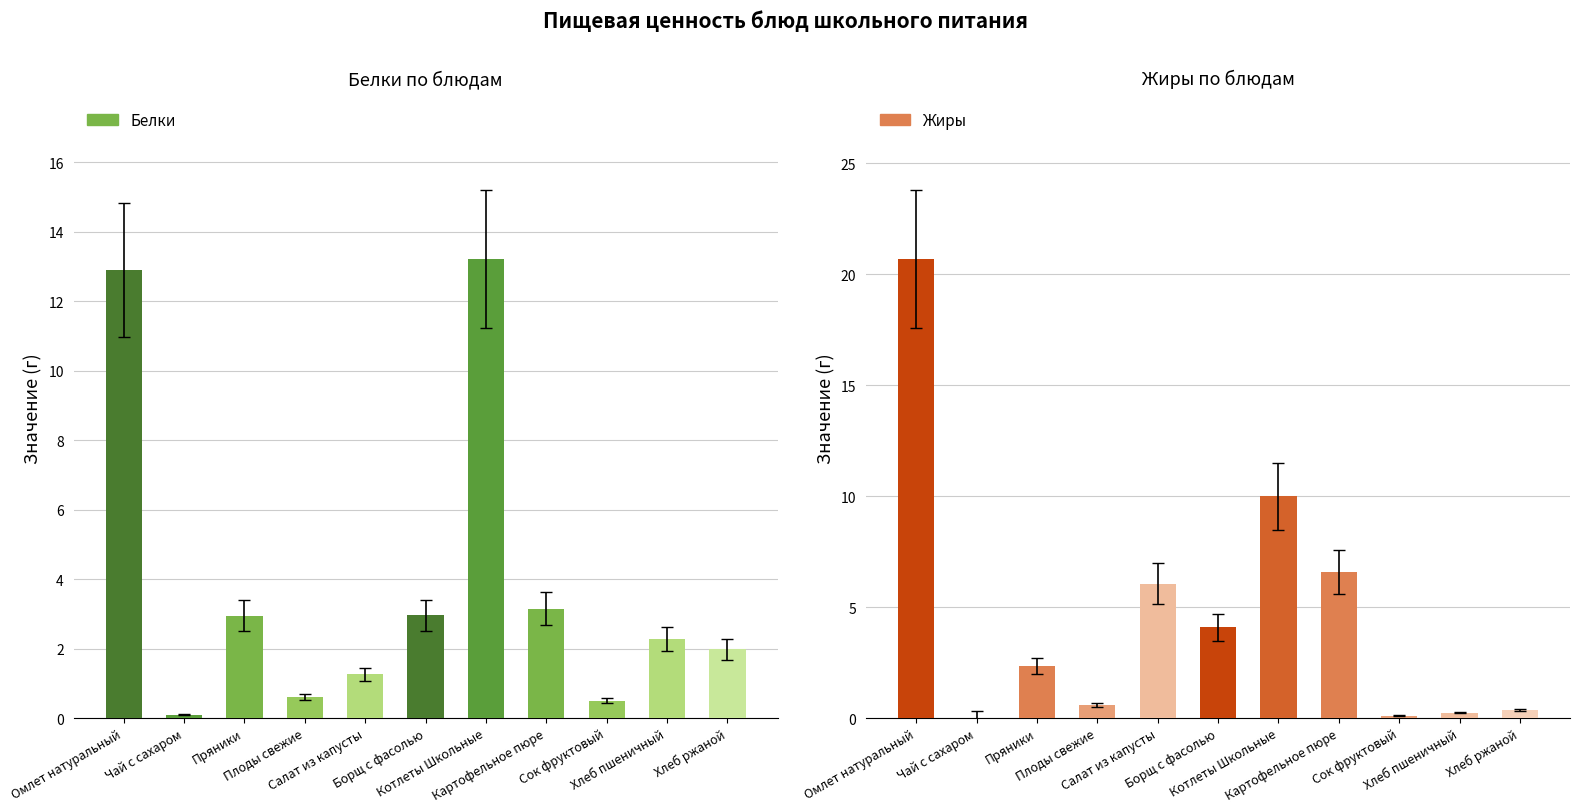

What are all the series names shown in the legend?

Белки, Жиры